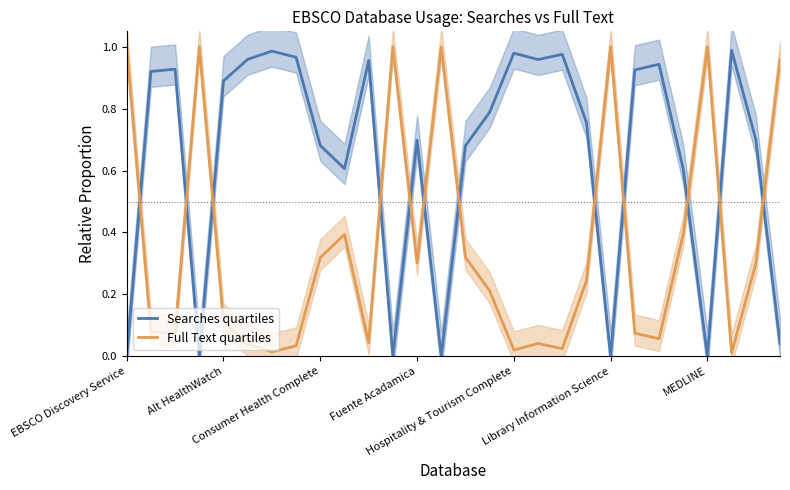

What is the difference between the maximum and minimum values in the Full Text quartiles series?

1.0